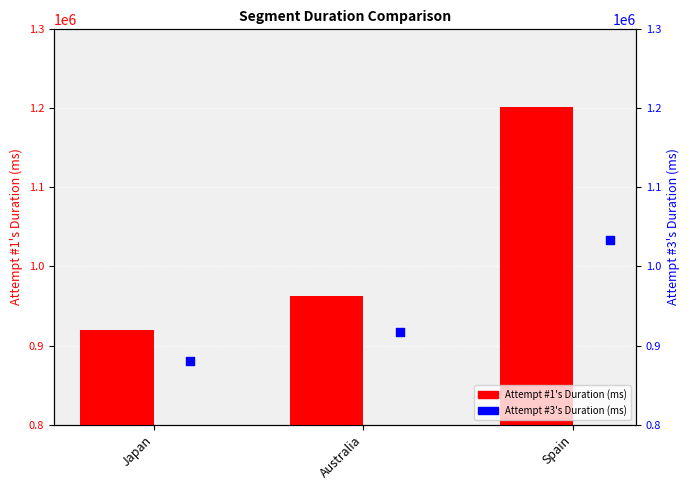

Which series contains the highest Y value?

Attempt #1's Duration (ms)